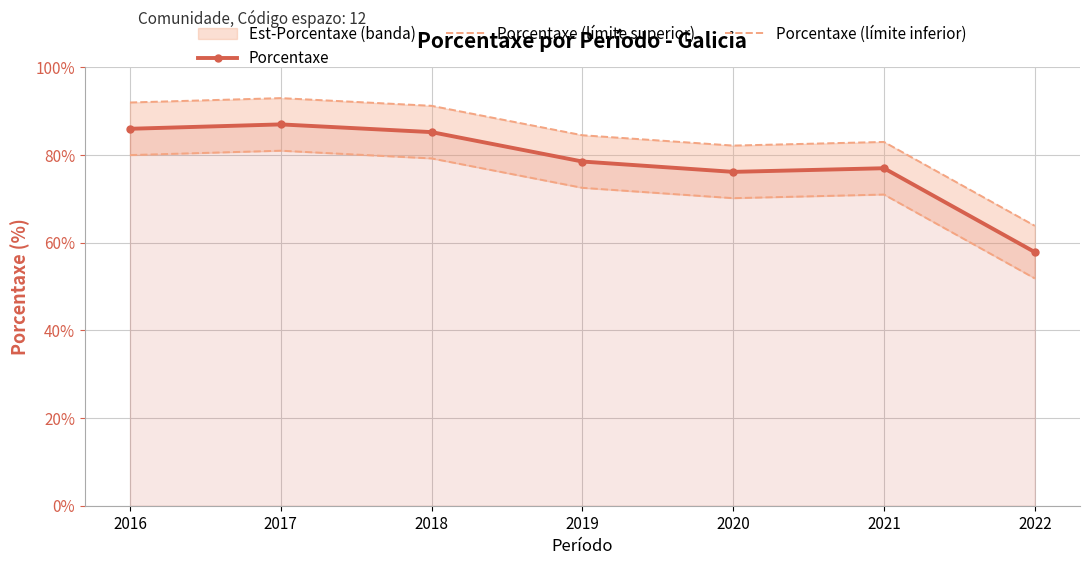

What is the value of the Porcentaxe point at the 6th from the left?

77.0